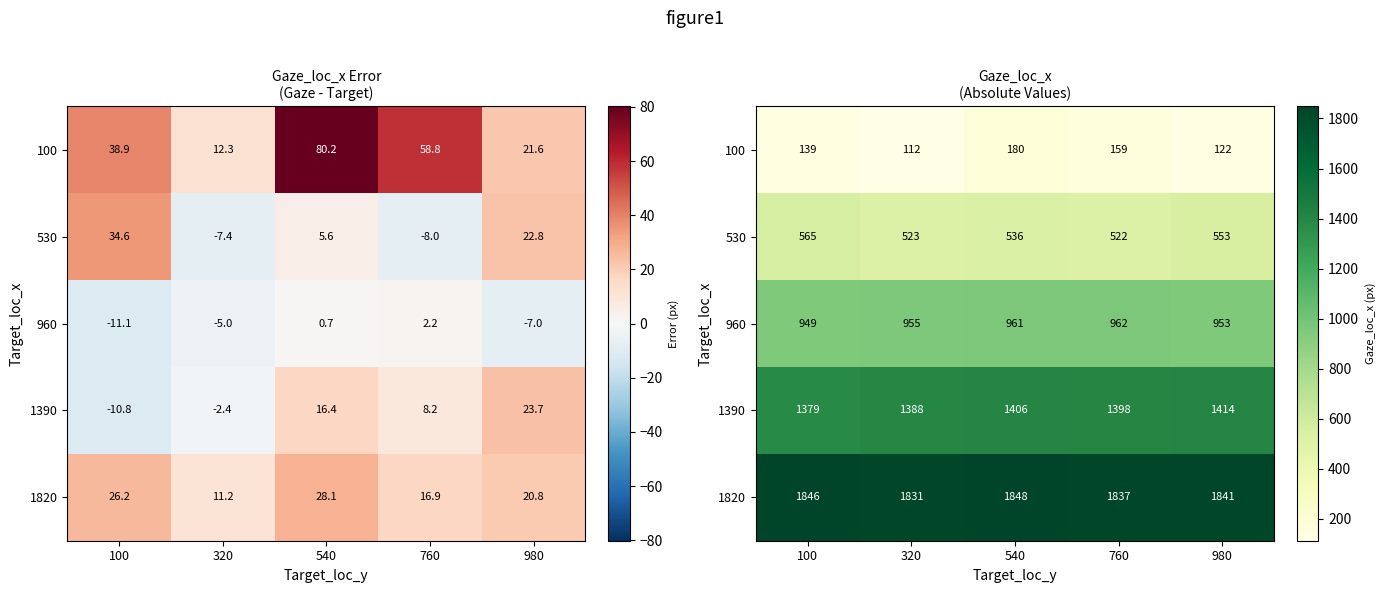

Is it true that 1820 equals 2687.6 at 540?

False